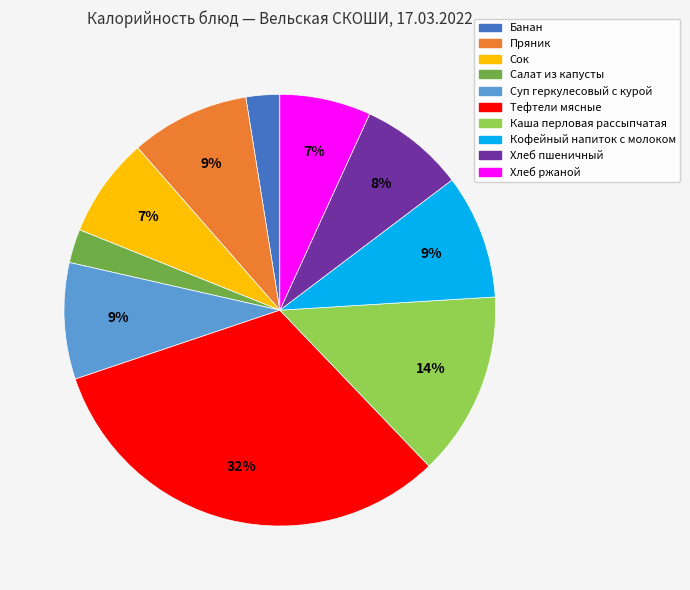

How many slices are in this pie chart?

10